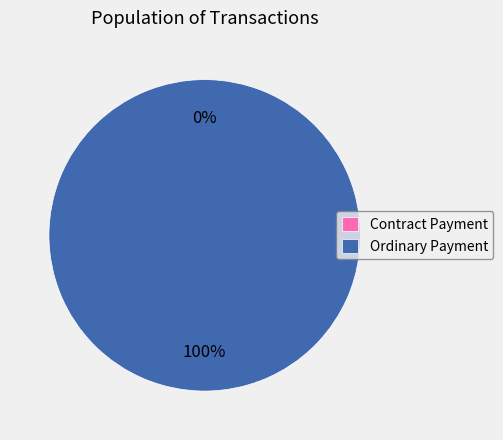

To the nearest percent, what is the difference between the Contract Payment and Ordinary Payment slice percentages?

100%